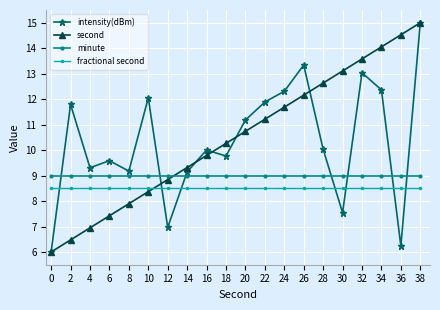

What is the value of the intensity(dBm) point at the 11th from the left?

11.2